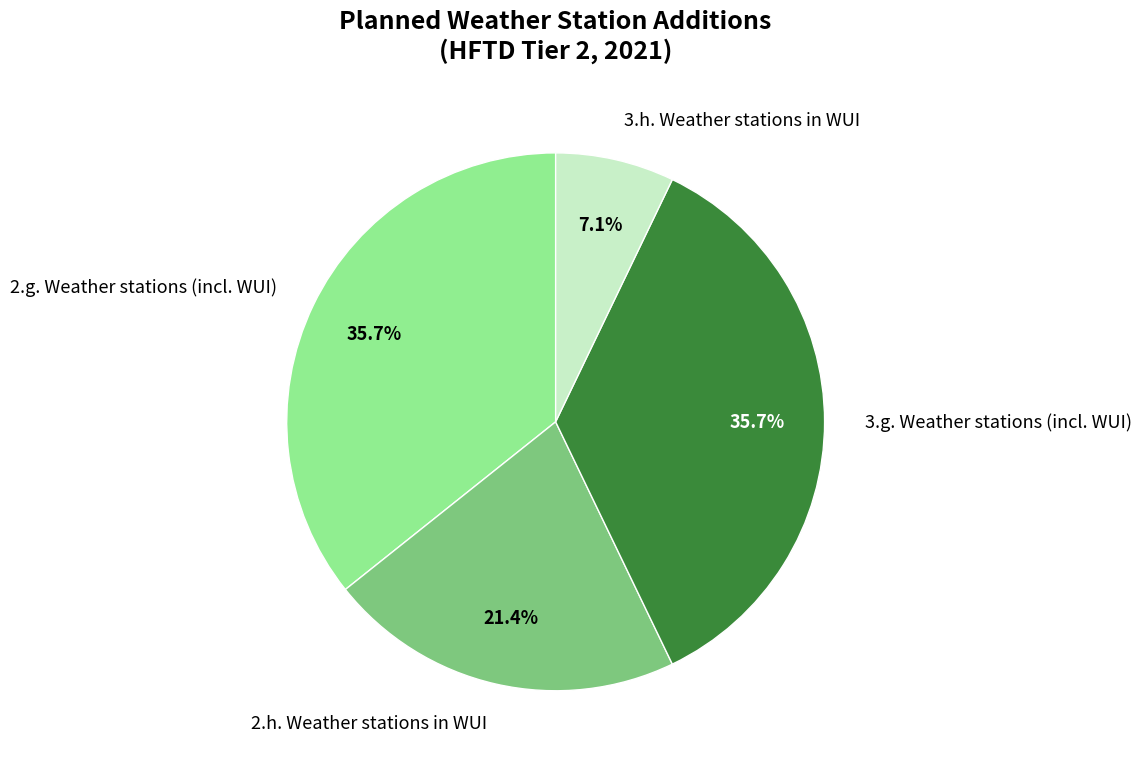

How many slices are in this pie chart?

4